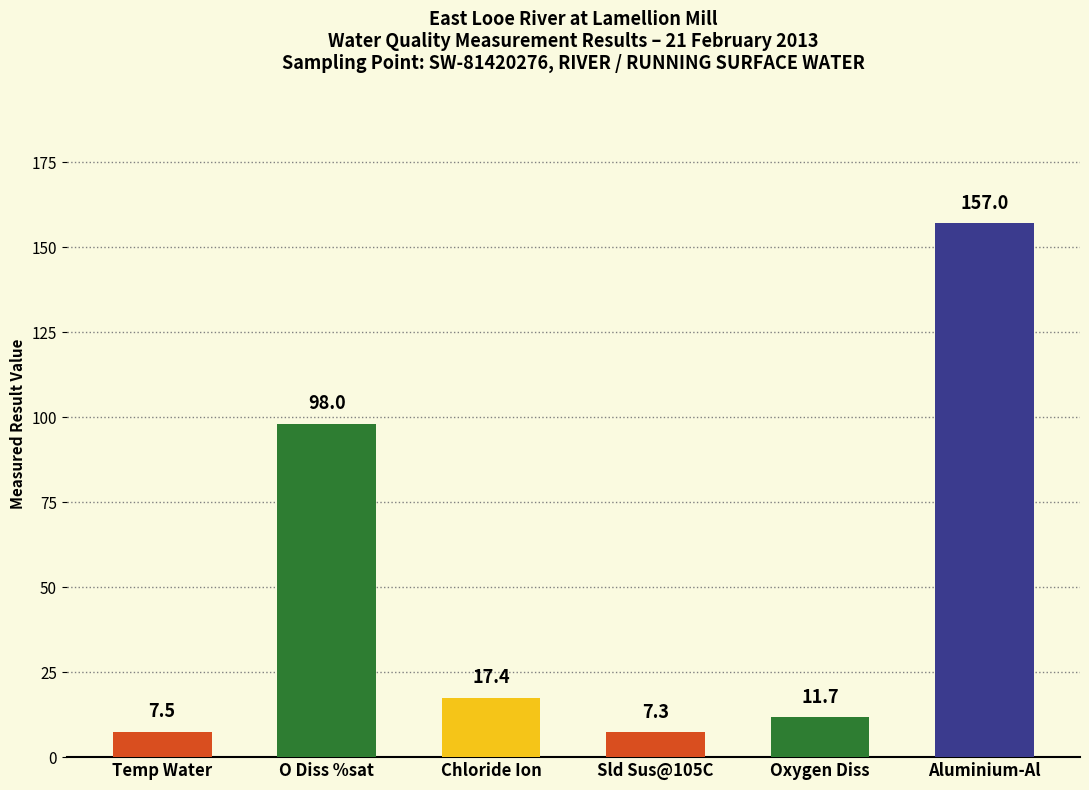

Reading right to left, transcribe all the data shown in this chart.

157.0	11.7	7.3	17.4	98.0	7.5